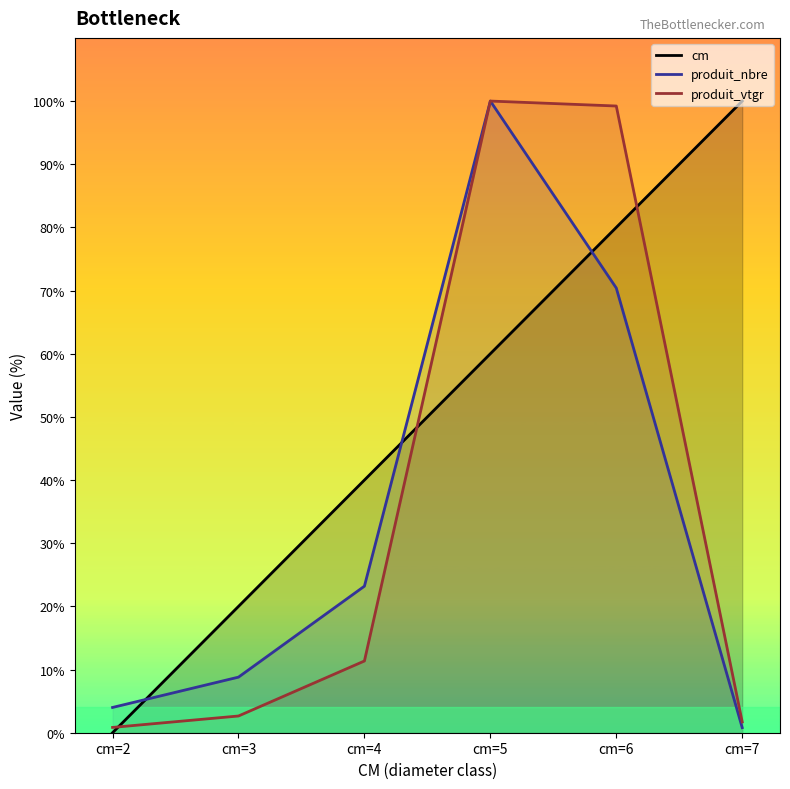

The produit_vtgr series shows 179.5 at cm=5. True or false?

False